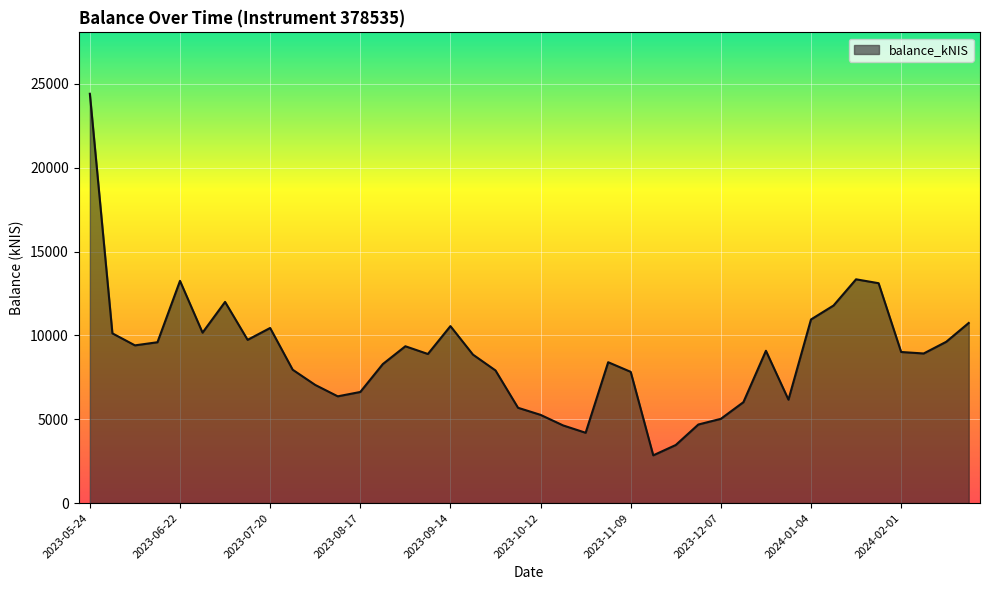

What is the maximum value shown in the chart?

24417.5